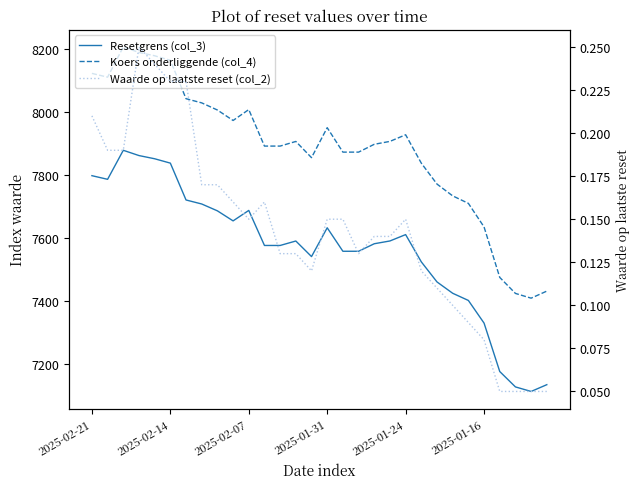

Which series has the largest total across all categories?

Koers onderliggende (col_4)